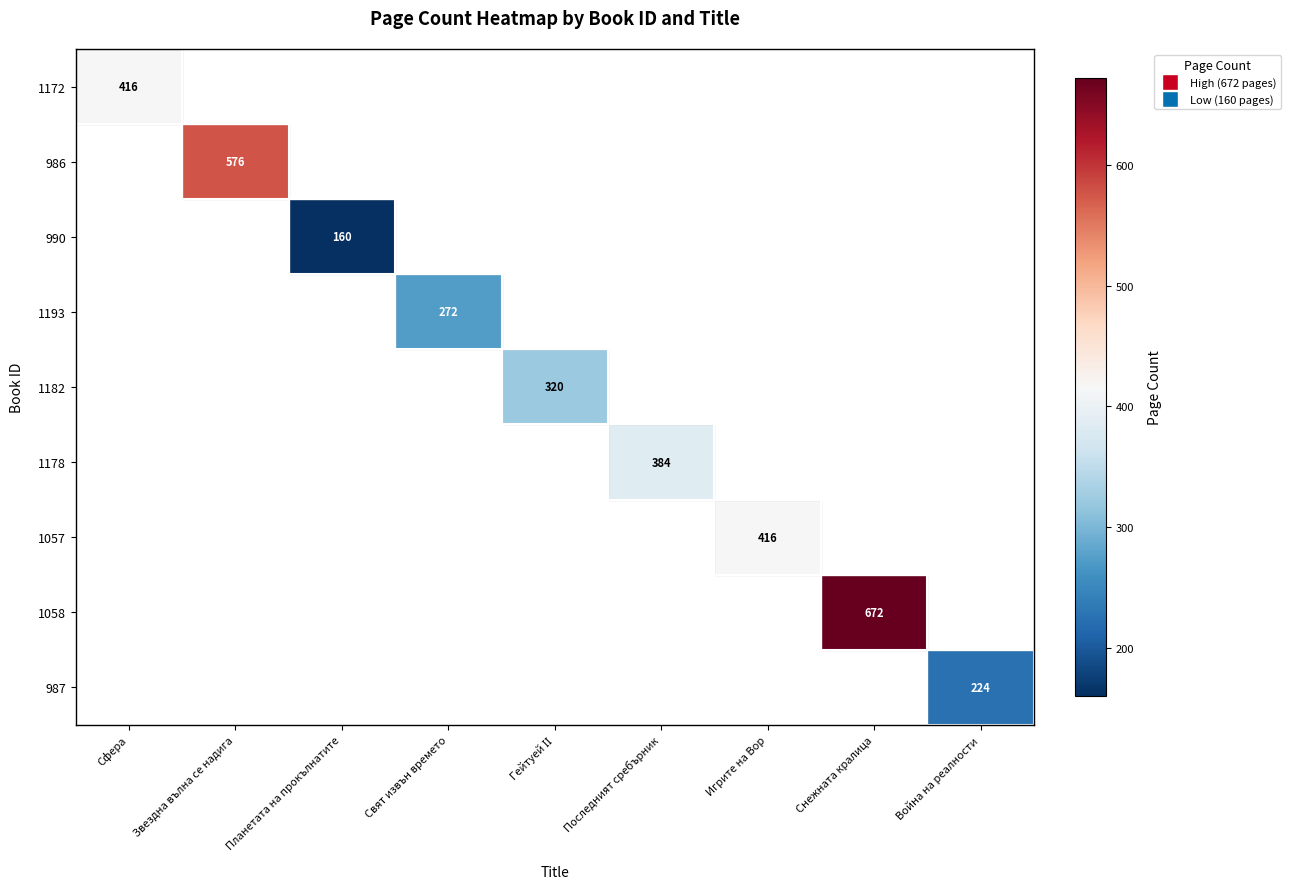

The value of 990 at Планетата на прокълнатите is 160. True or false?

True